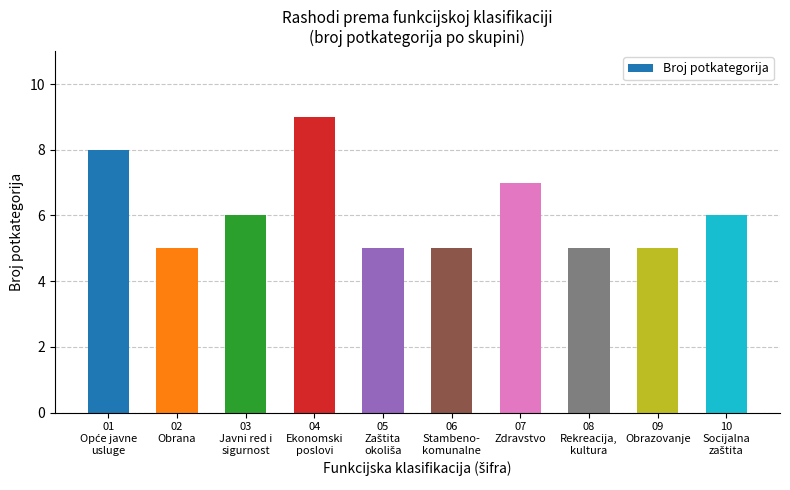

The chart shows a value of 6 at 03
Javni red i
sigurnost. True or false?

True